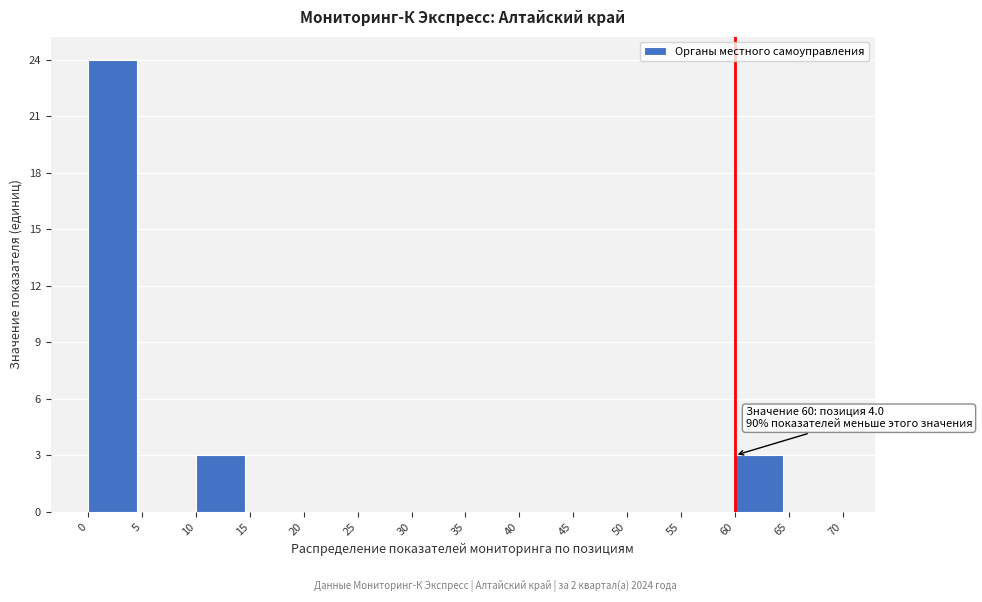

Over which range of the x-axis is the bar tallest?

0 to 5